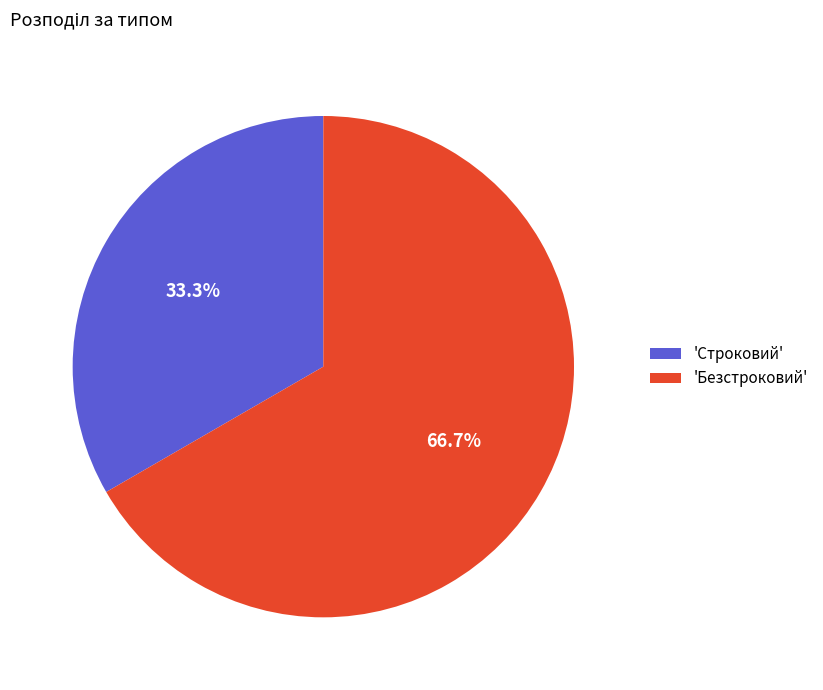

Combined, what portion of the pie is 'Безстроковий' and 'Строковий'?

100.0%